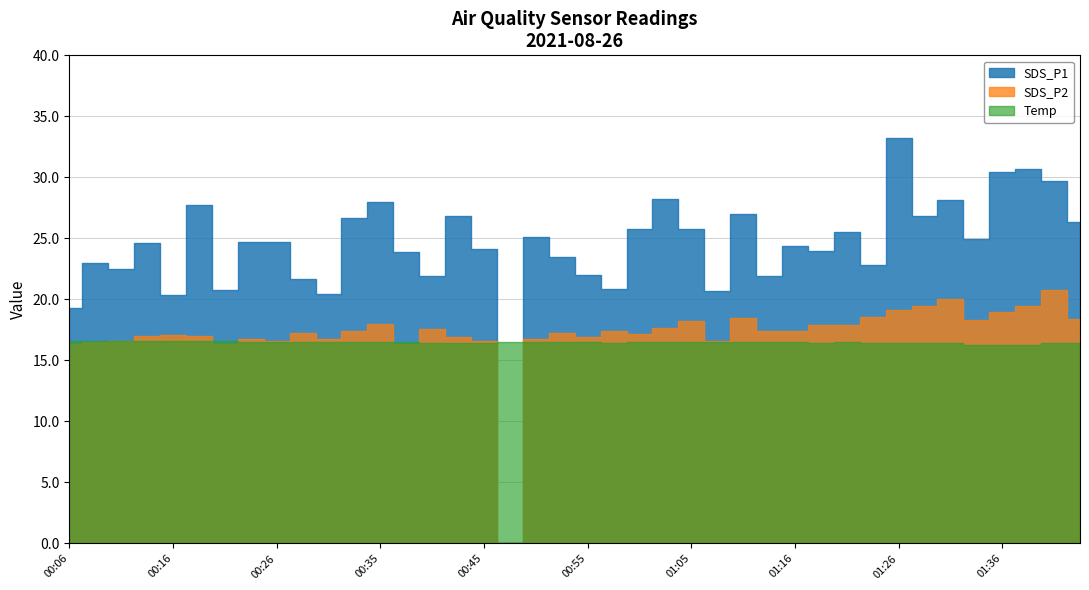

Which series has the largest range (max minus min)?

SDS_P1